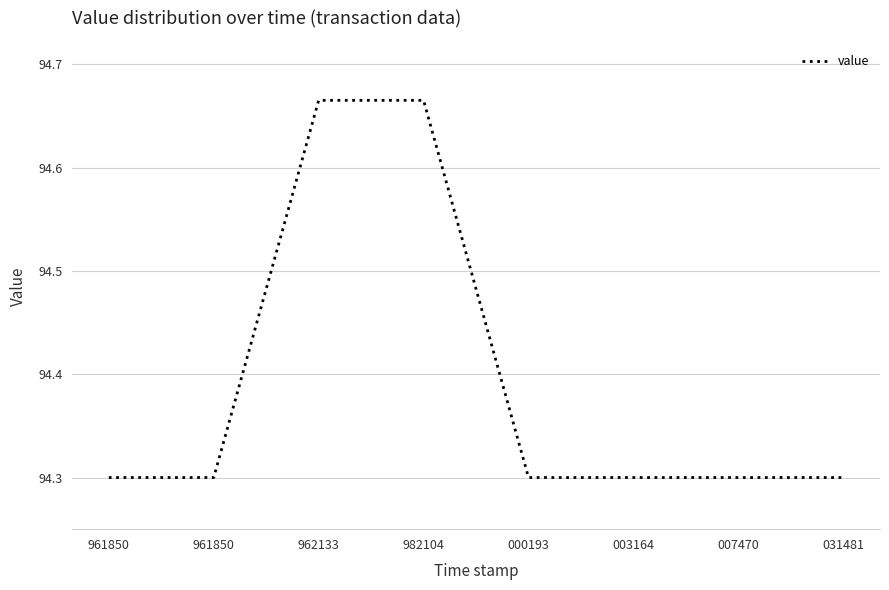

True or false: there are more than 0 points higher than both neighbors.

False